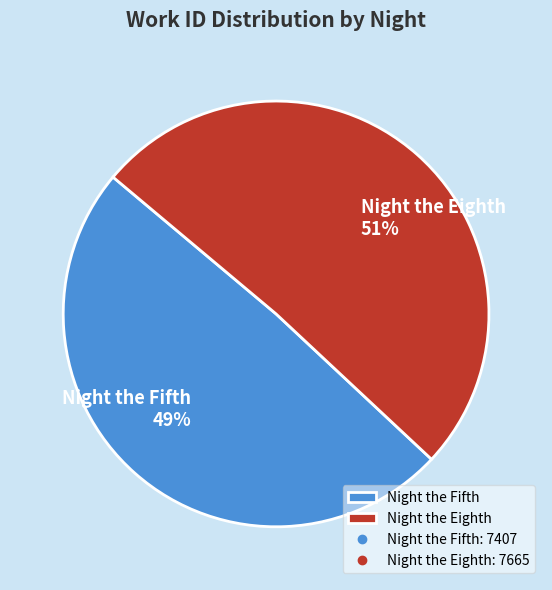

Which category has the smallest portion of the pie?

Night the Fifth